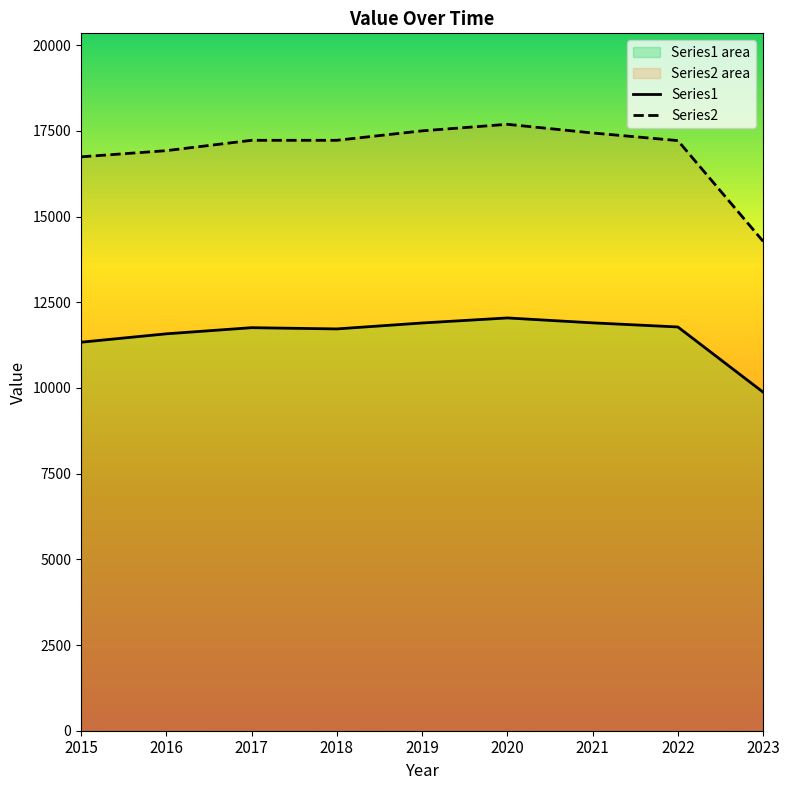

How many distinct data groups are displayed?

2